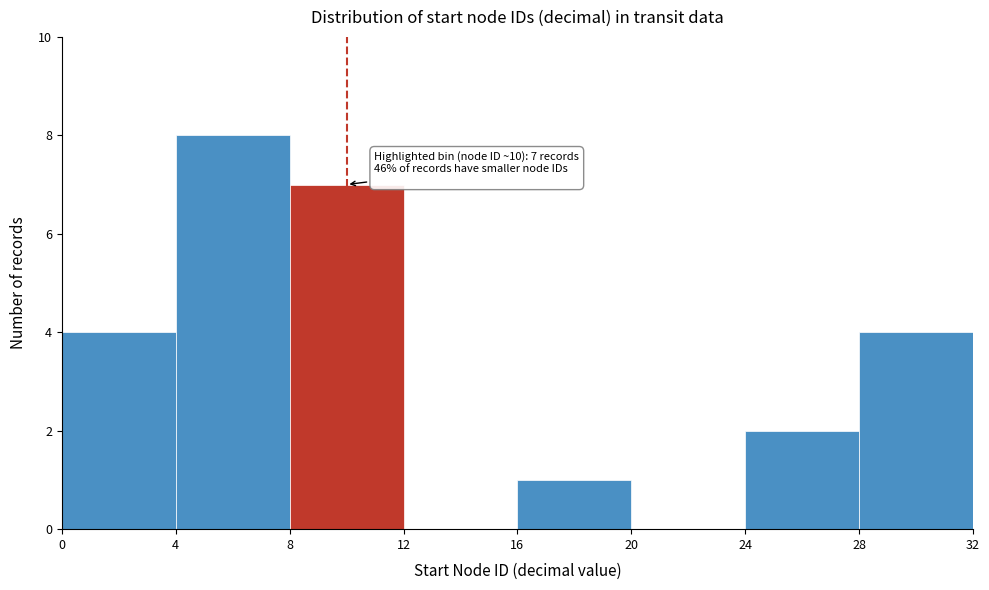

Over which range of the x-axis is the bar tallest?

4 to 8